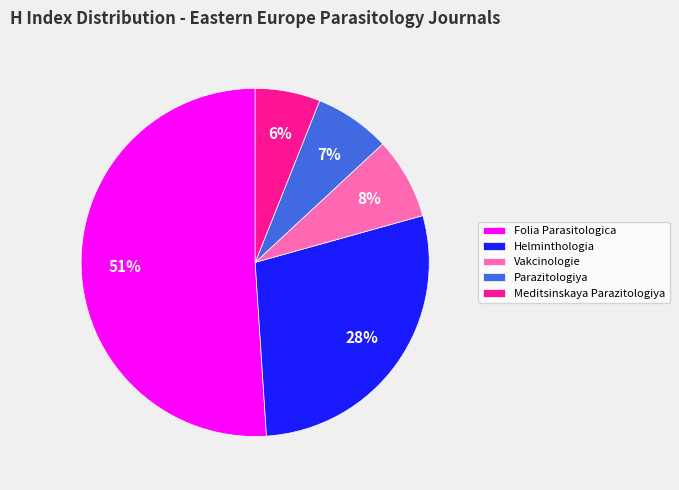

Is it true that Folia Parasitologica is 66% of the pie?

False